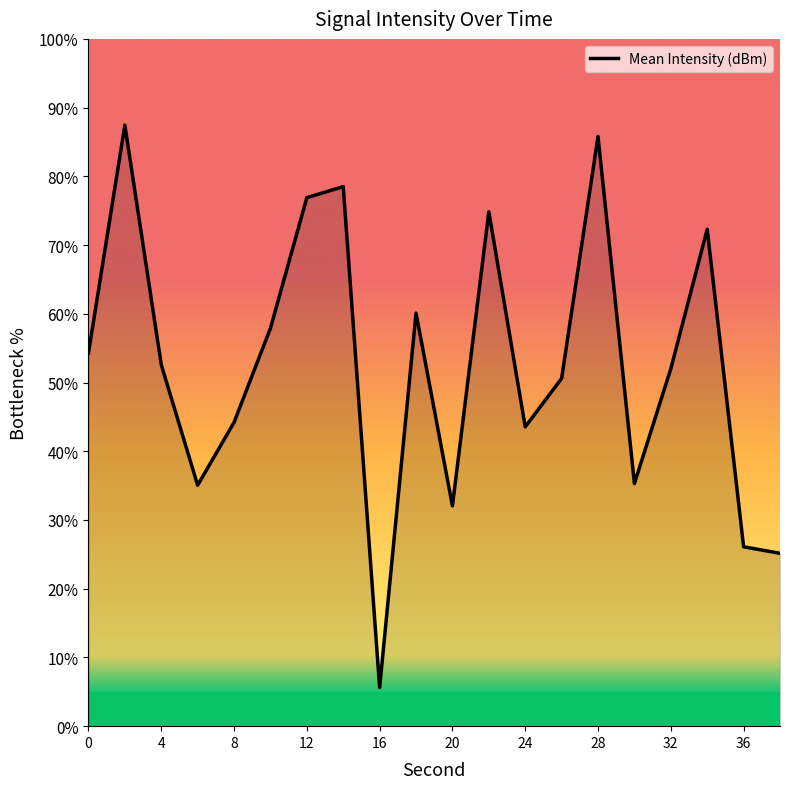

How many lines are shown in the chart?

1